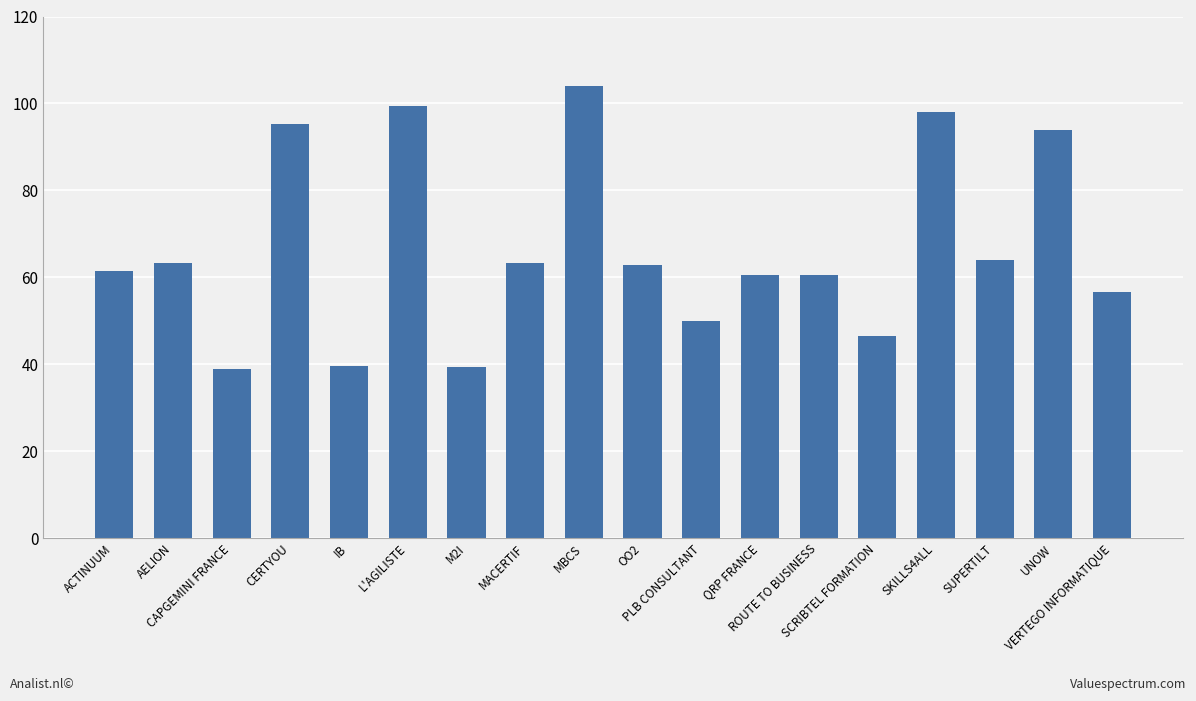

Is it true that the value at ROUTE TO BUSINESS is 94.9?

False